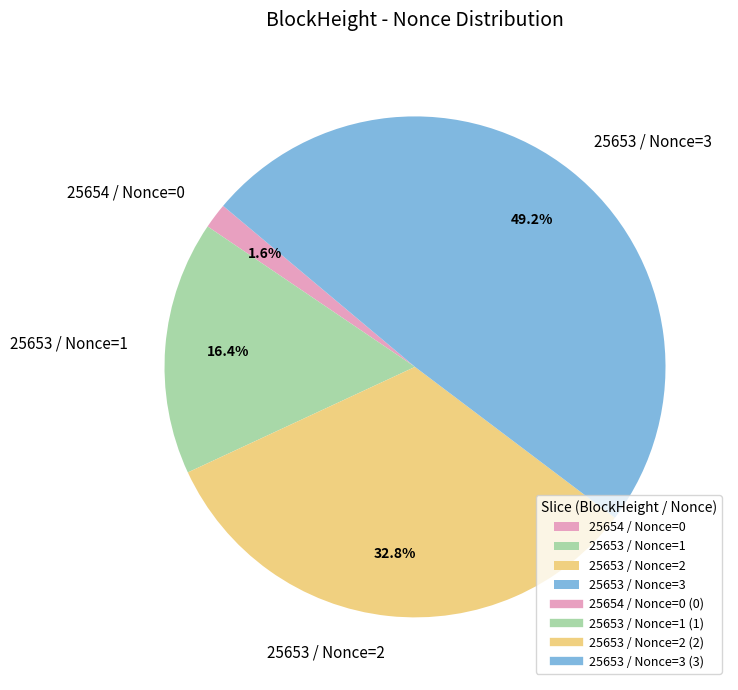

Which has a higher value, 25653 / Nonce=2 or 25653 / Nonce=1?

25653 / Nonce=2